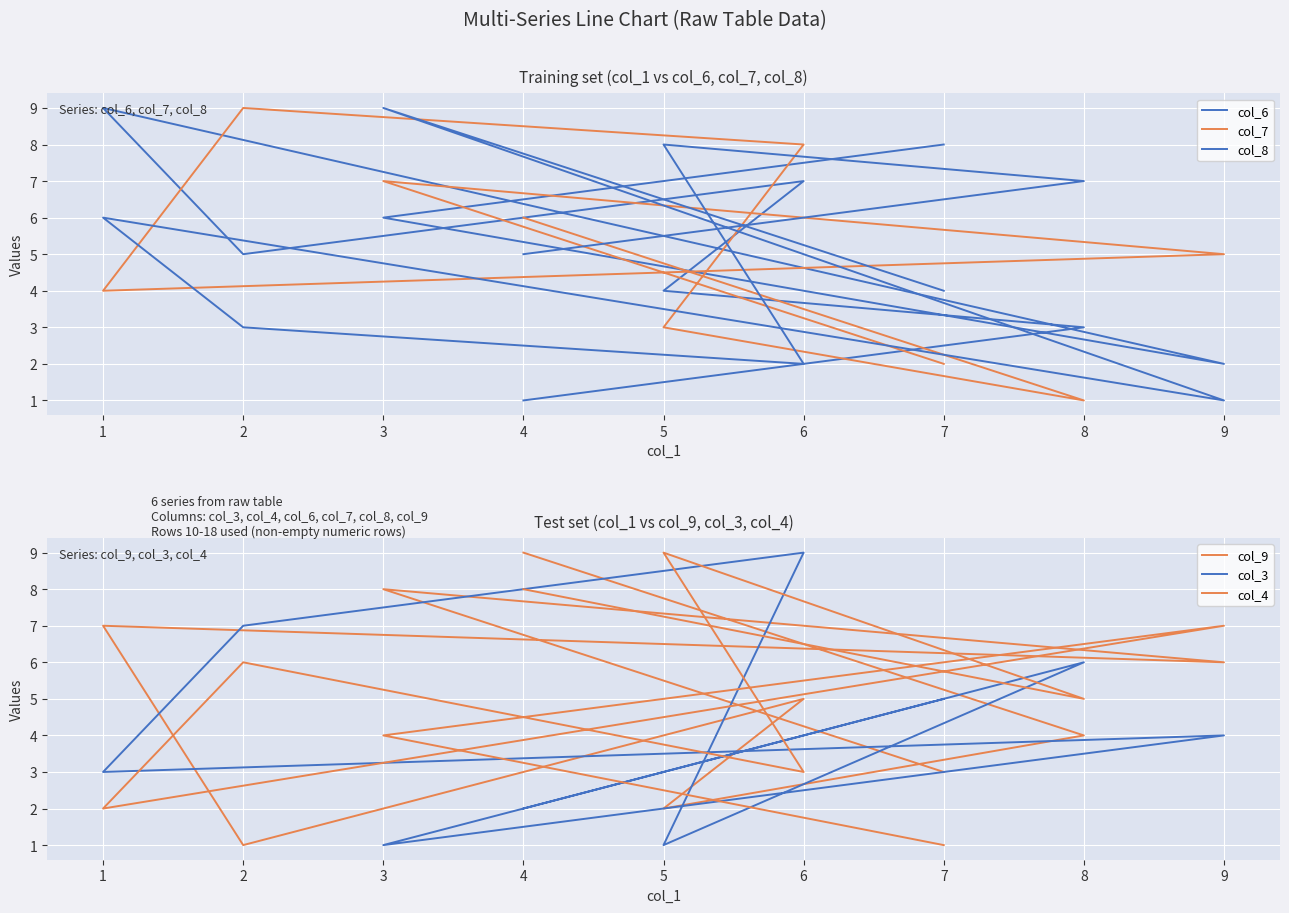

How many times do col_6 and col_3 cross each other?

5